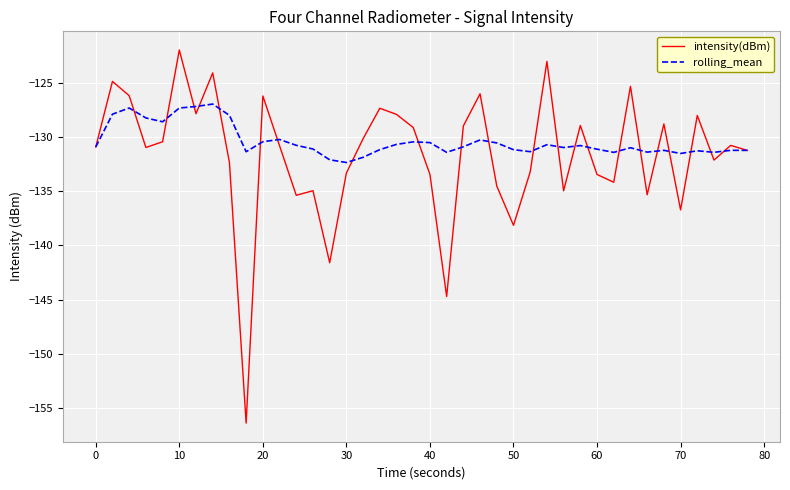

True or false: intensity(dBm) has more than 0 interior local peaks.

True